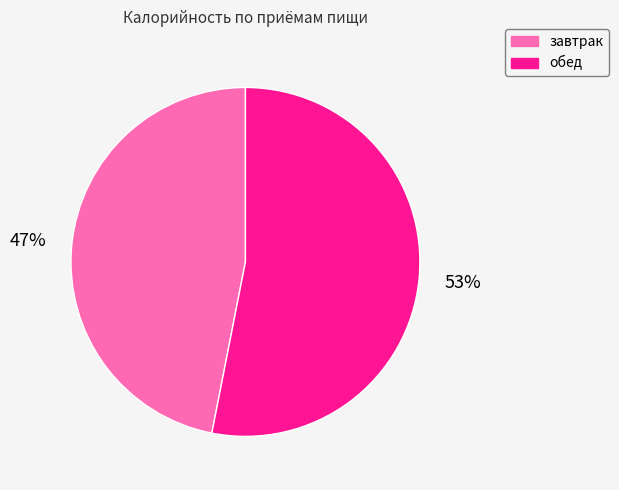

Between завтрак and обед, which is larger?

обед